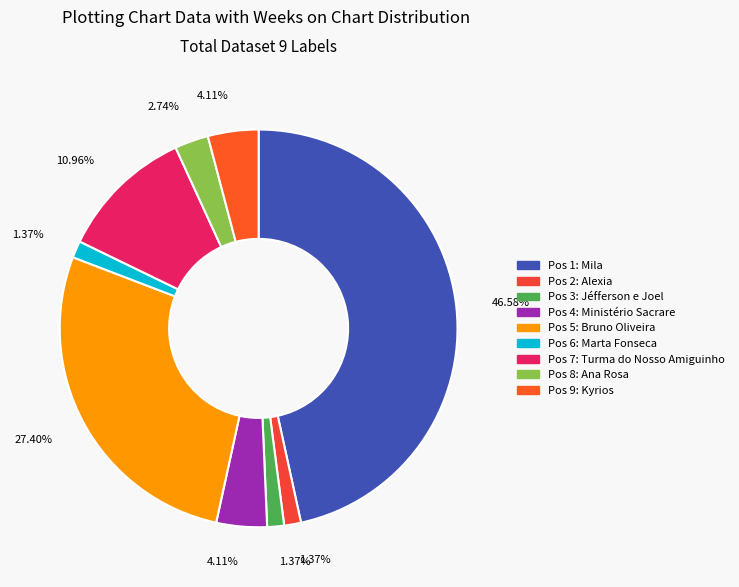

How many segments does this pie chart have?

9